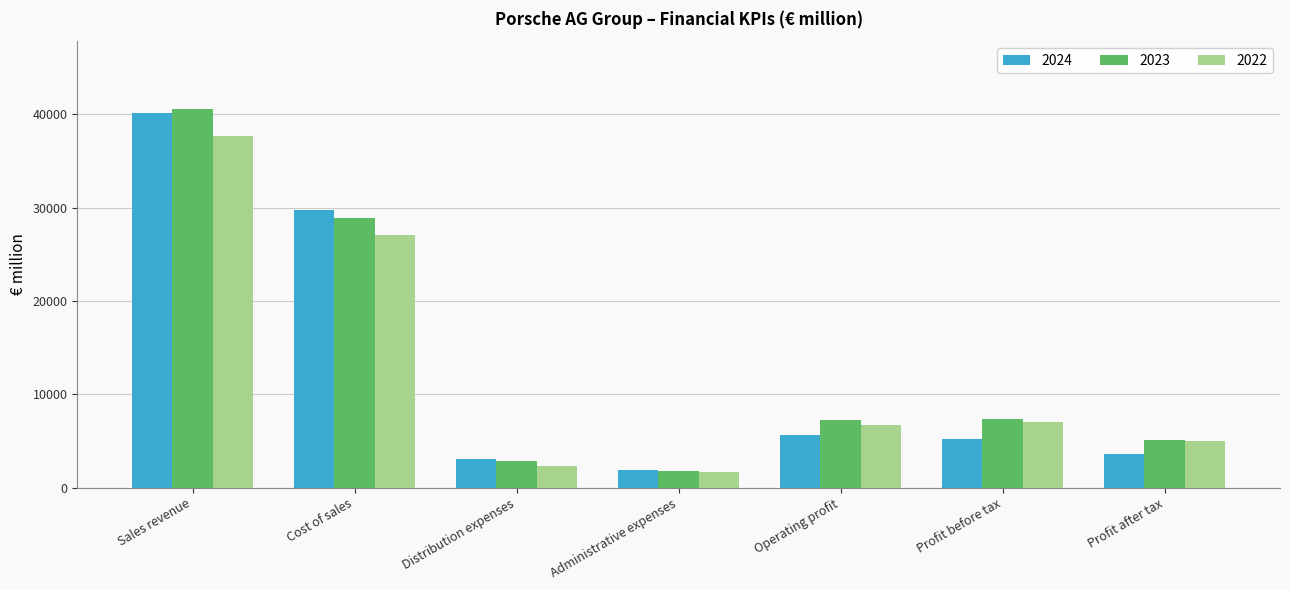

What is the spread (max minus min) of values at Cost of sales?

2667